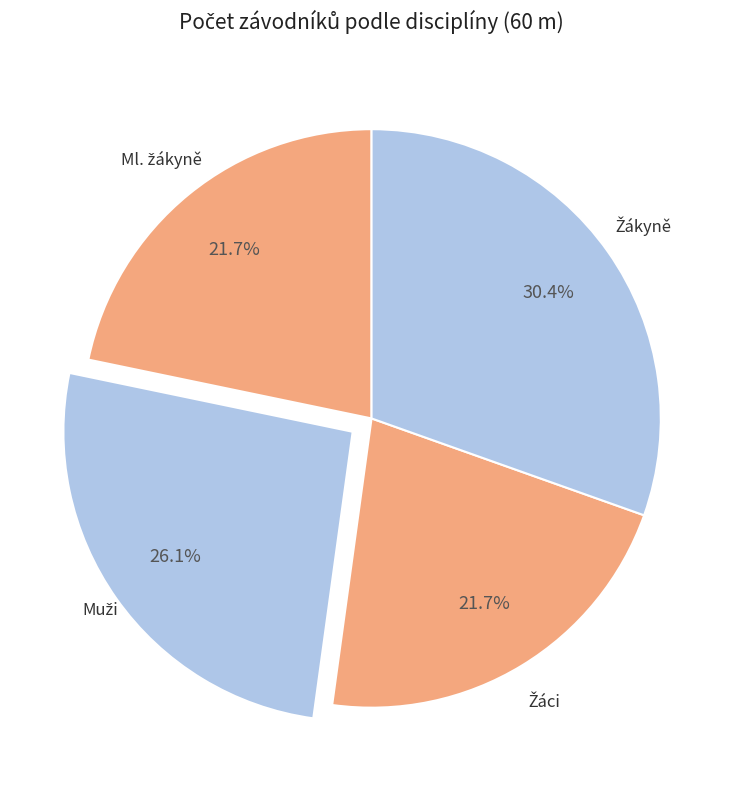

To the nearest percent, what is the difference between the largest and smallest slice percentages?

9%